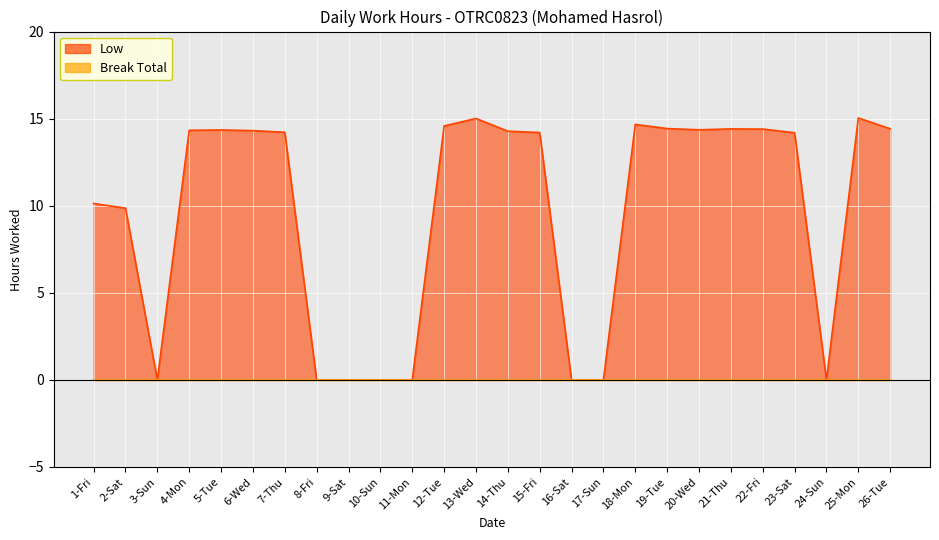

Reading left to right, transcribe all the data shown in this chart.

10.1	9.9	0.0	14.3	14.3	14.3	14.2	0.0	0.0	0.0	0.0	14.6	15.0	14.3	14.2	0.0	0.0	14.7	14.4	14.4	14.4	14.4	14.2	0.0	15.0	14.4